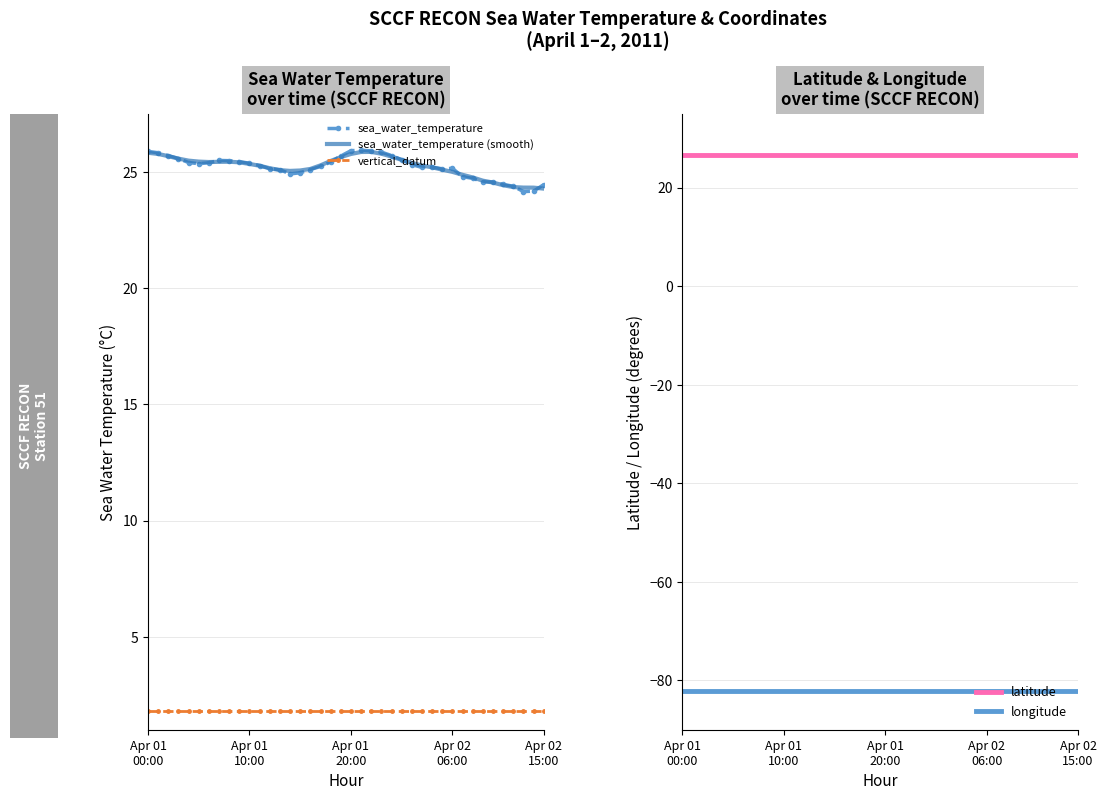

What is the lowest value of the sea_water_temperature (smooth) series?

24.3